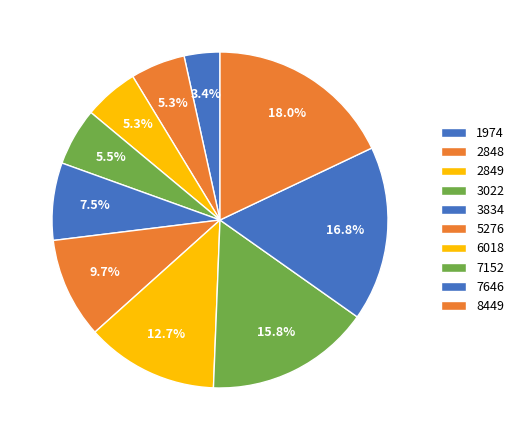

Rank the categories by value from lowest to highest.

1974, 2848, 2849, 3022, 3834, 5276, 6018, 7152, 7646, 8449